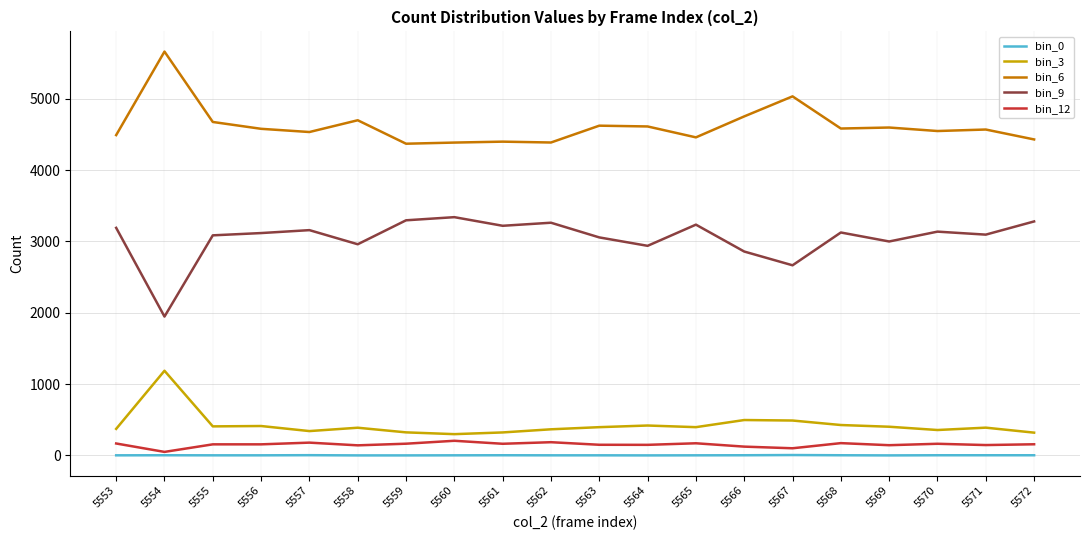

At which label does bin_9 reach its minimum?

5554